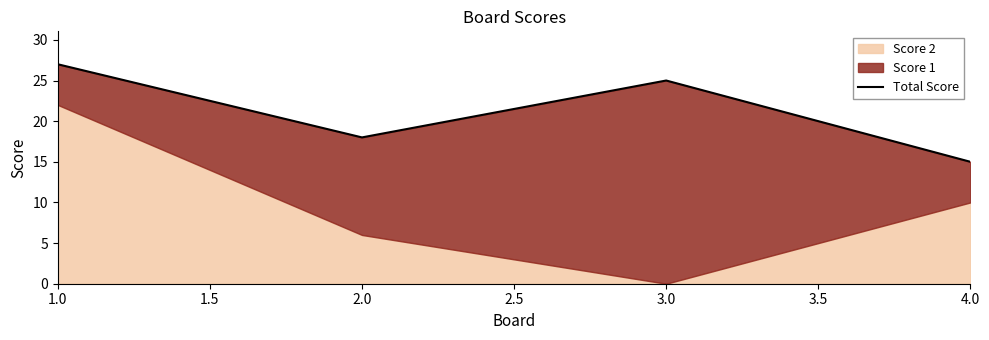

True or false: the data shows 27 at 1.0.

True